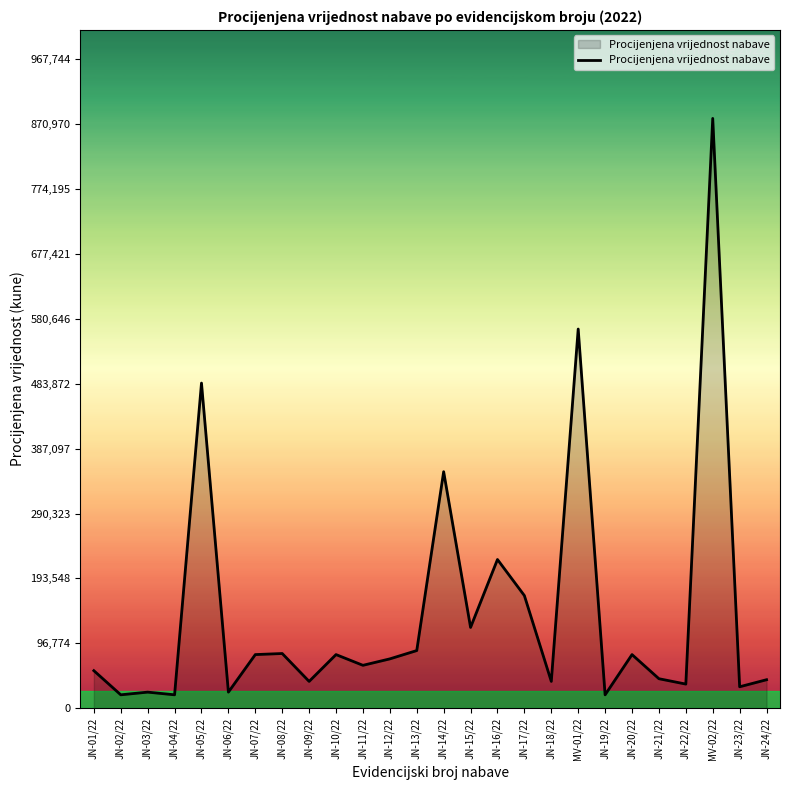

How many lines are shown in the chart?

1